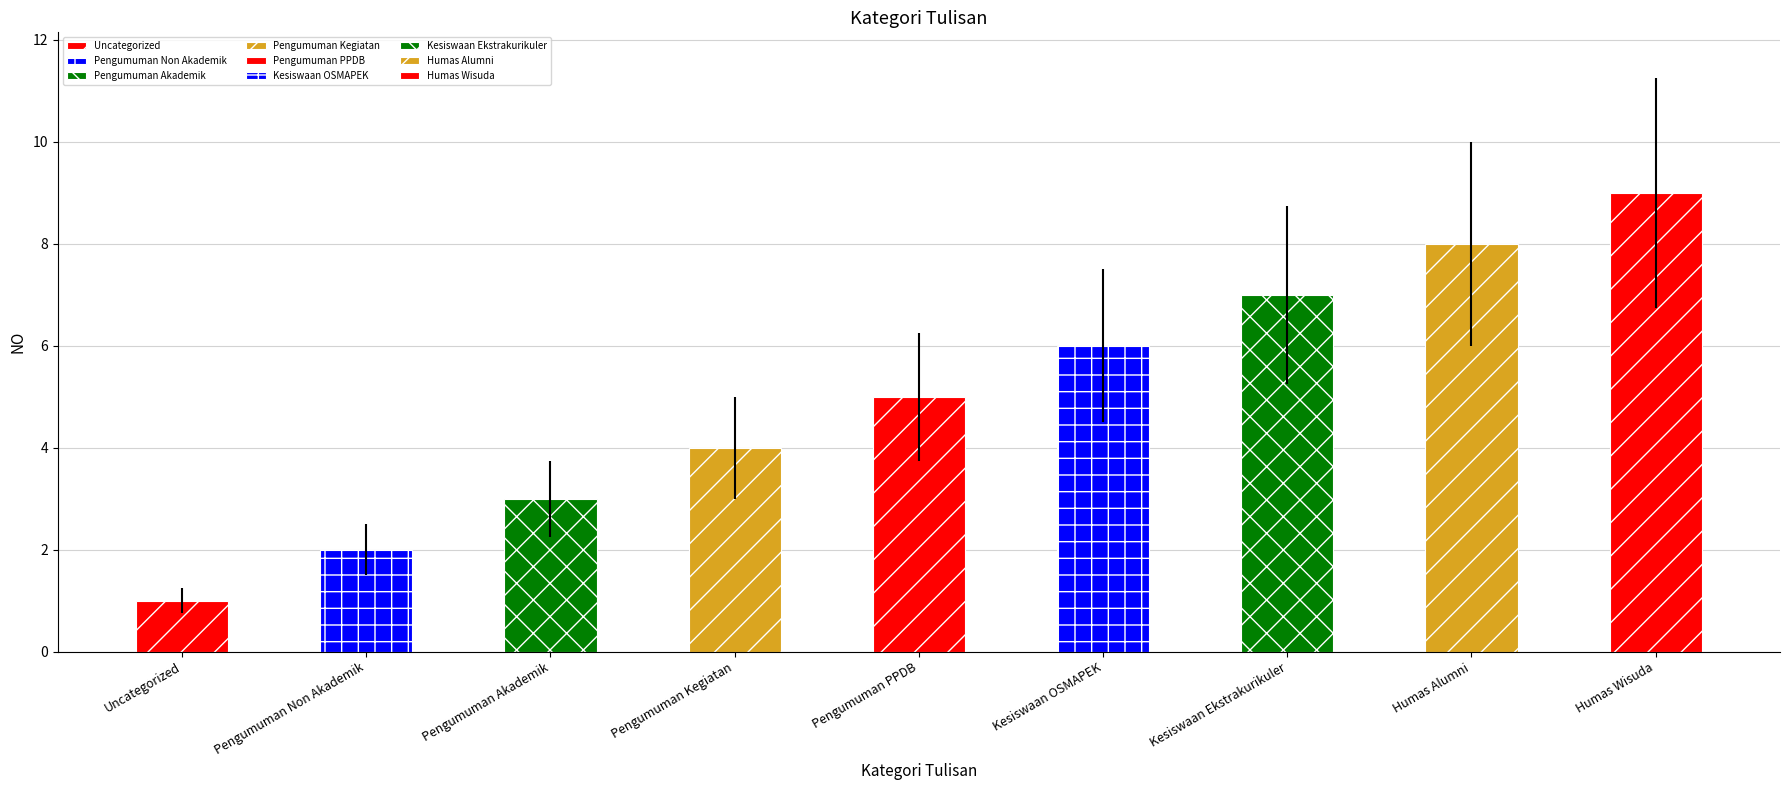

What is the change in value from Kesiswaan Ekstrakurikuler to Humas Alumni?

+1